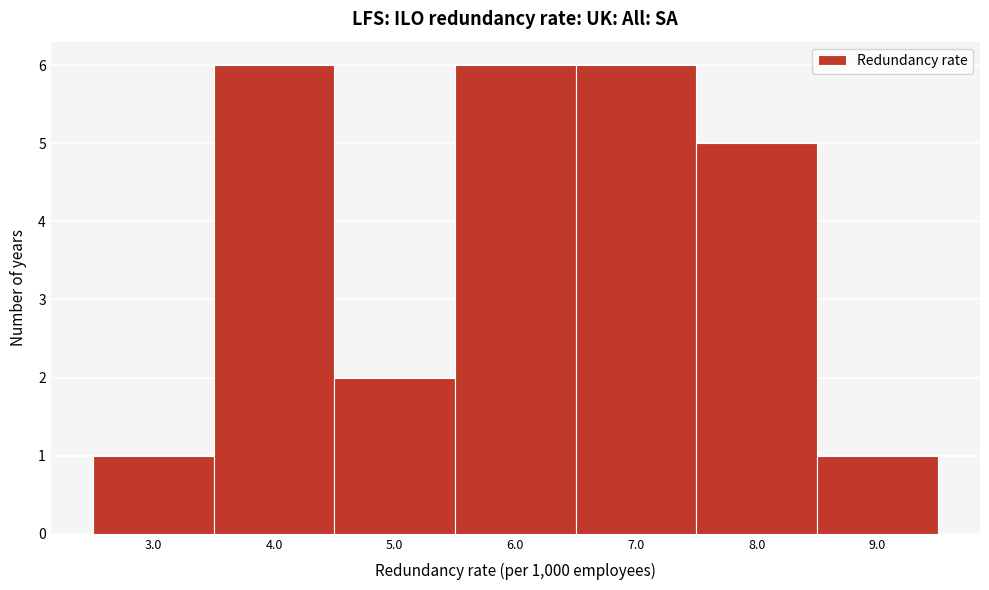

Reading left to right, transcribe this chart: for each bar, give the range it covers on the x-axis and its height. The values are not printed on the chart, so give them approximately, as read against the axis.

2.5 to 3.5: 1
3.5 to 4.5: 6
4.5 to 5.5: 2
5.5 to 6.5: 6
6.5 to 7.5: 6
7.5 to 8.5: 5
8.5 to 9.5: 1